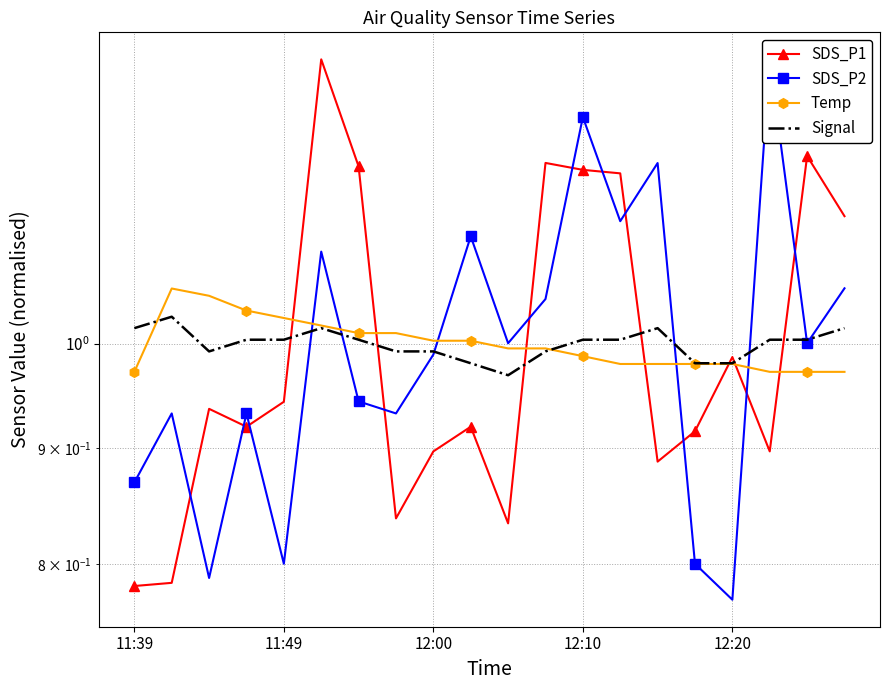

What is the maximum value shown in the chart?

1.3